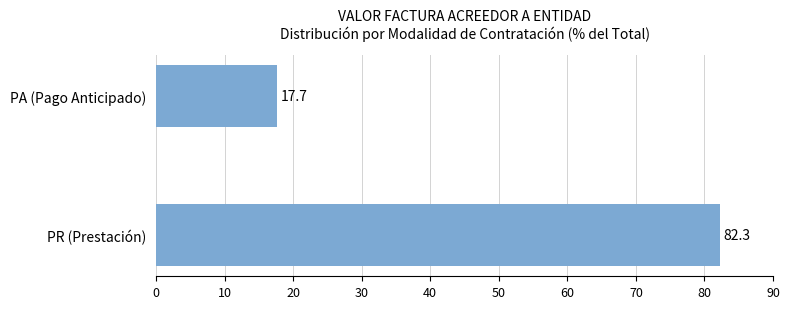

What is the difference between the maximum and minimum values?

64.6